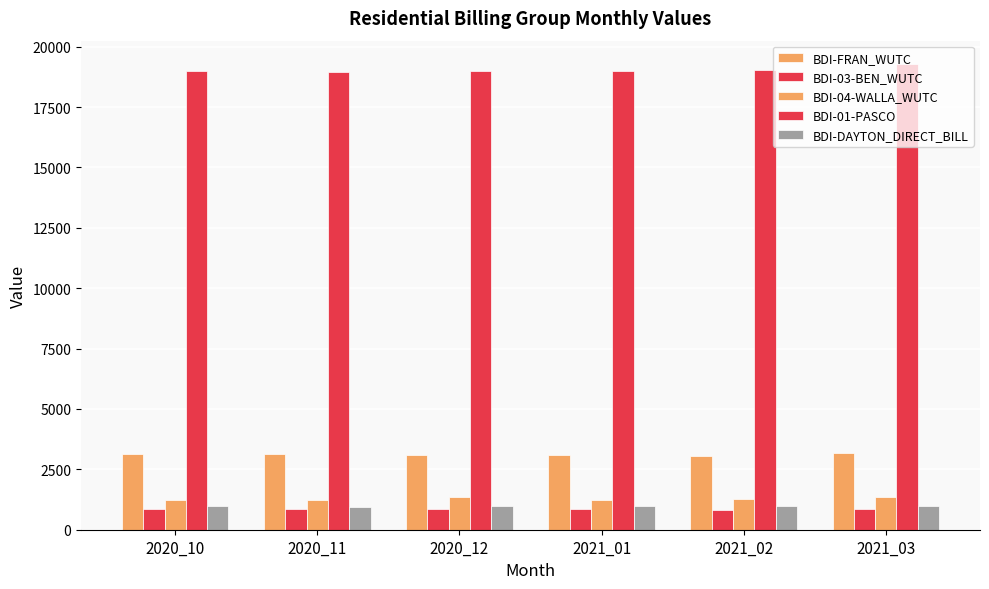

Reading right to left, what are all the values shown in this chart?

BDI-FRAN_WUTC: 2021_03=3168	2021_02=3047	2021_01=3083	2020_12=3076	2020_11=3123	2020_10=3120
BDI-03-BEN_WUTC: 2021_03=850	2021_02=836	2021_01=859	2020_12=852	2020_11=854	2020_10=863
BDI-04-WALLA_WUTC: 2021_03=1351	2021_02=1264	2021_01=1250	2020_12=1371	2020_11=1246	2020_10=1238
BDI-01-PASCO: 2021_03=19282	2021_02=19014	2021_01=19009	2020_12=18992	2020_11=18944	2020_10=18981
BDI-DAYTON_DIRECT_BILL: 2021_03=971	2021_02=963	2021_01=971	2020_12=969	2020_11=959	2020_10=967